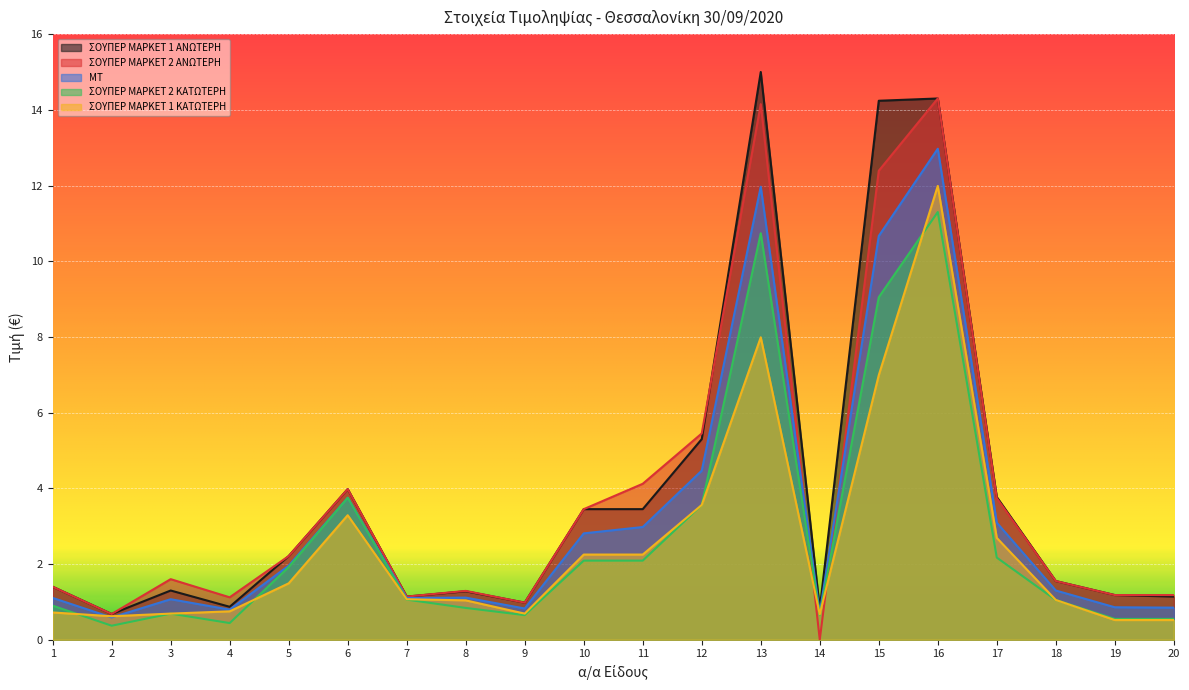

How many series are shown in this chart?

5